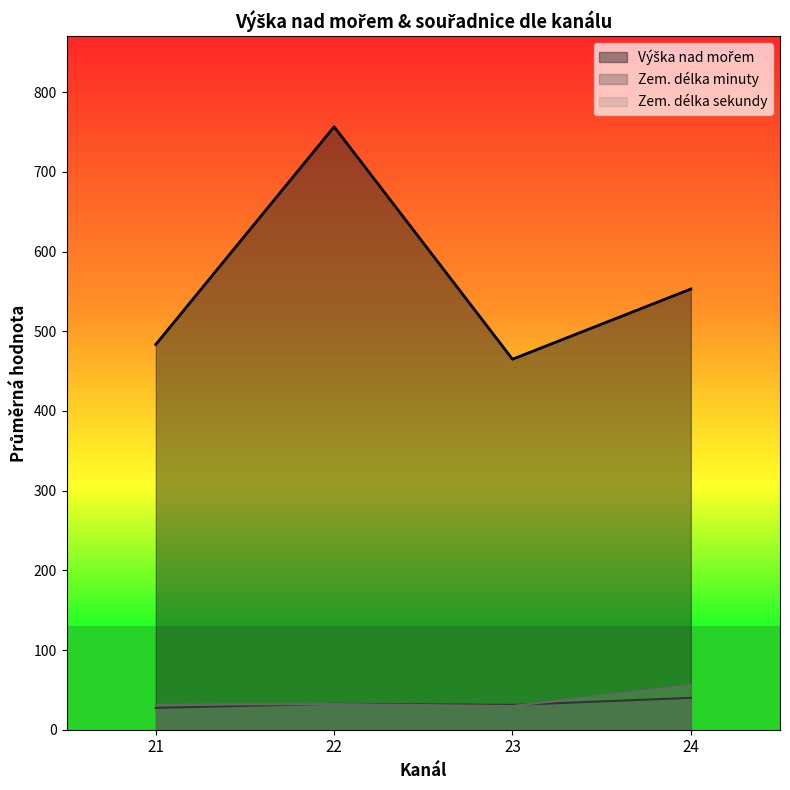

Which has a higher value, 22 or 22?

22